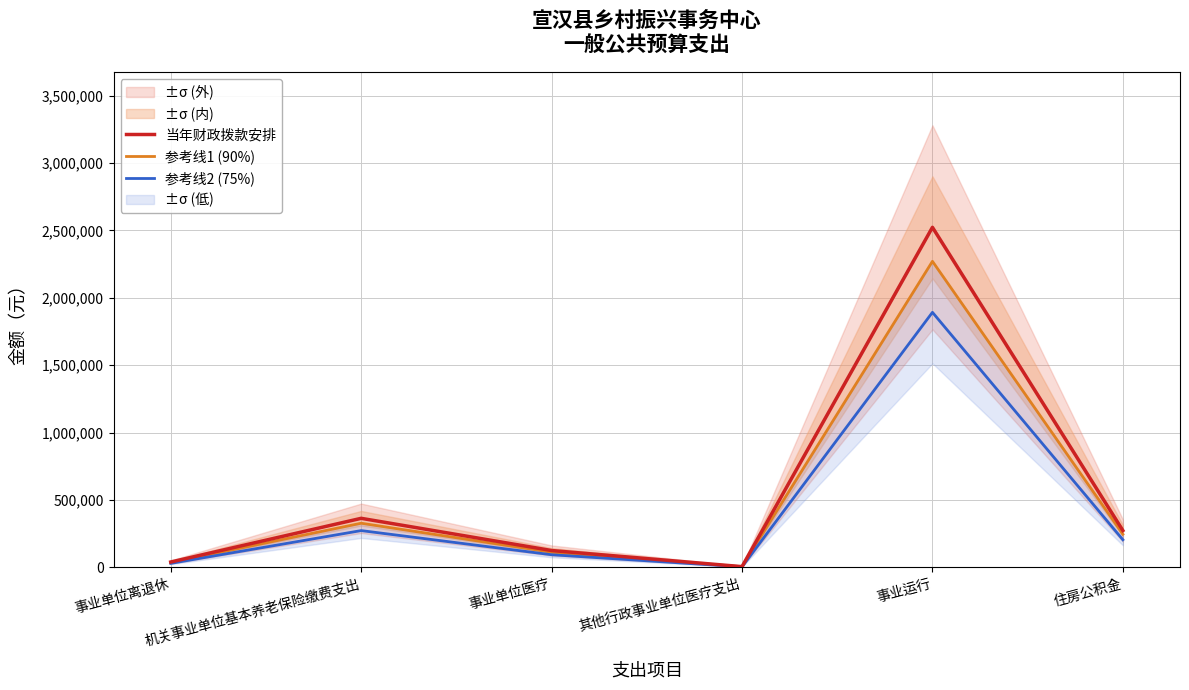

True or false: 当年财政拨款安排 and 参考线1 (90%) cross at least once.

False